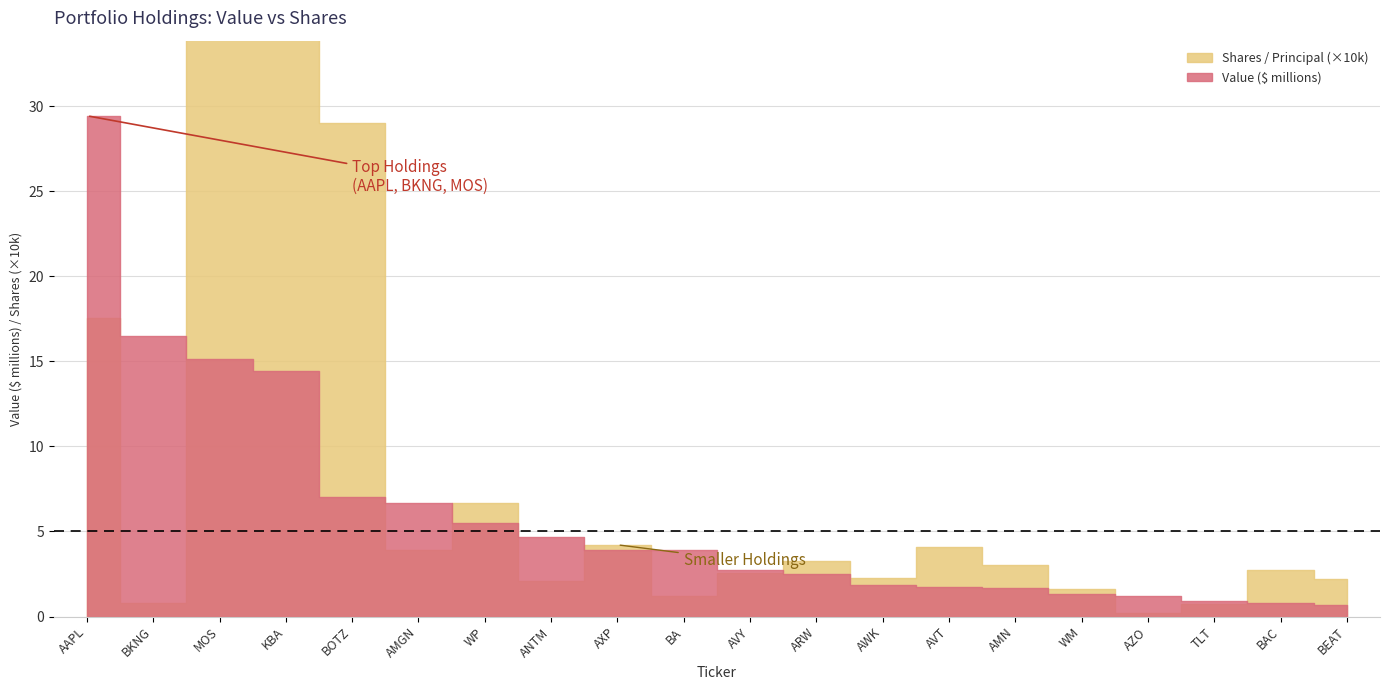

What is the maximum value shown in the chart?

29433000